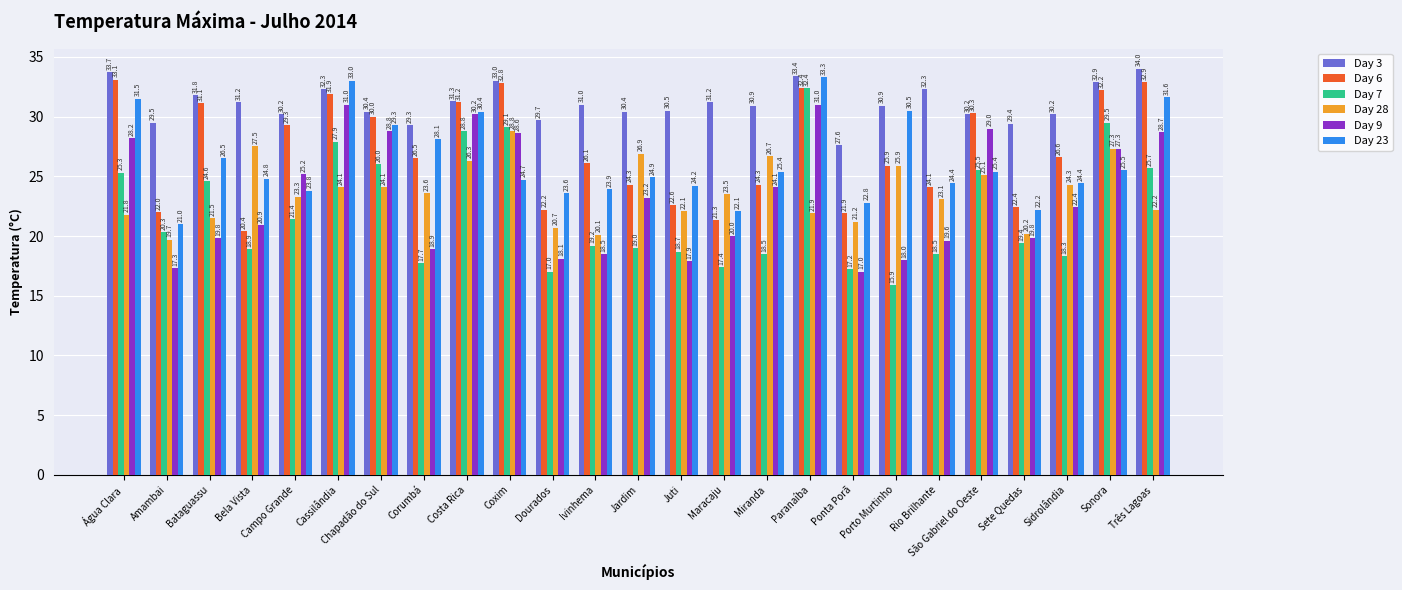

At which label is Day 7 closest to 24?

Bataguassu